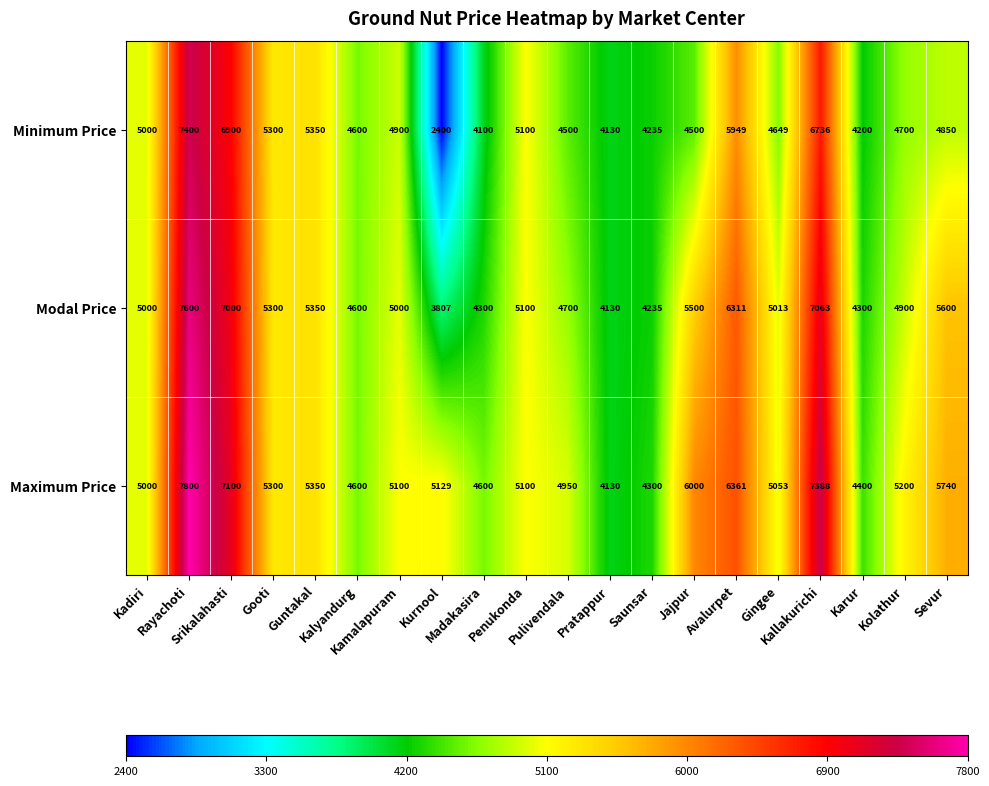

What is the difference between the highest and lowest values at Kurnool?

2729